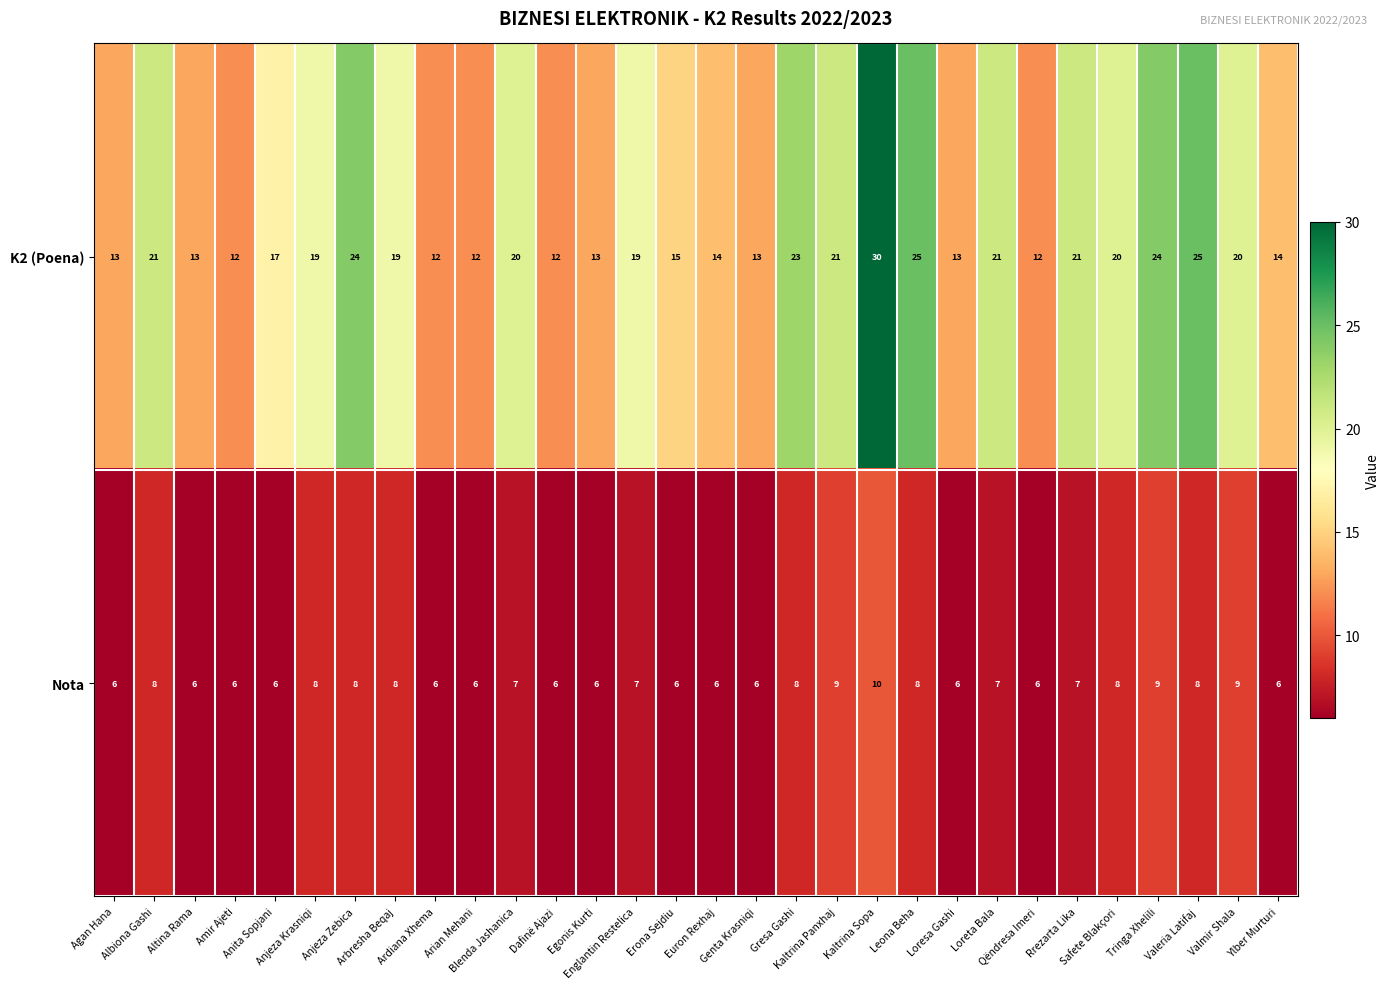

Which series has the largest total across all categories?

K2 (Poena)